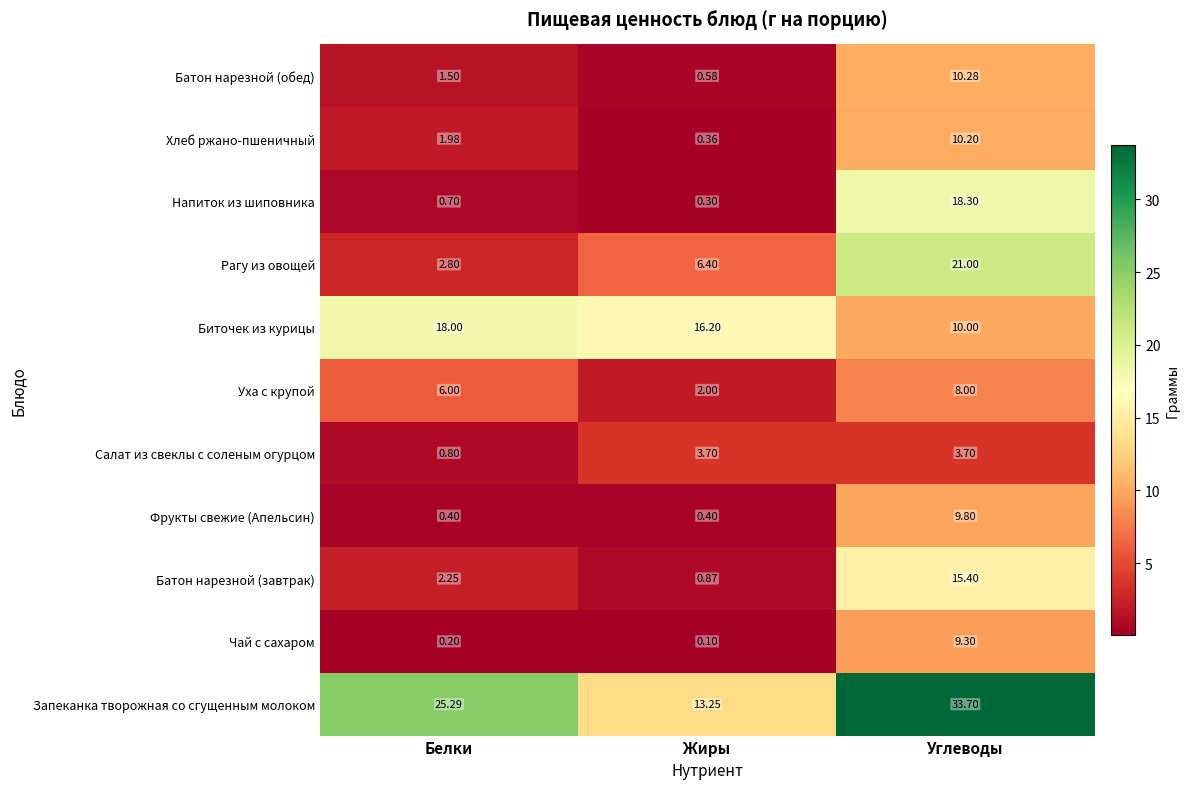

At how many categories does at least one series exceed 28?

1